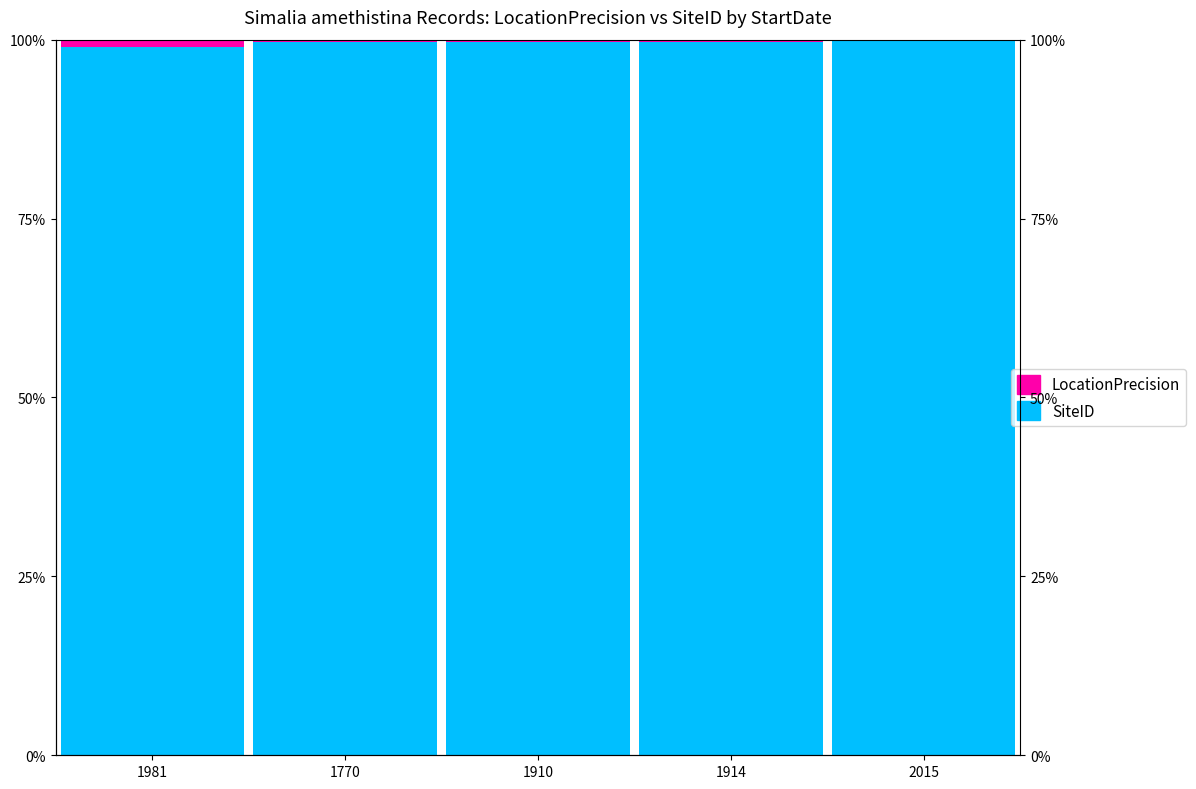

What is the label of the 4th bar from the left?

1914